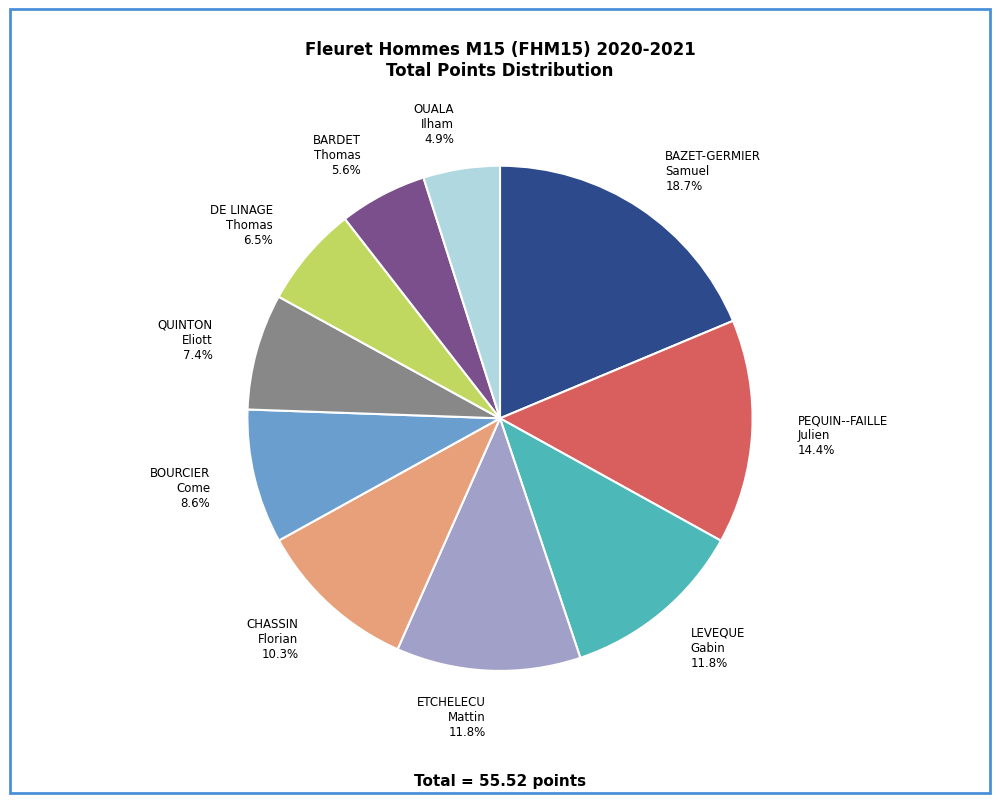

Does OUALA Ilham represent more than half of the total?

No